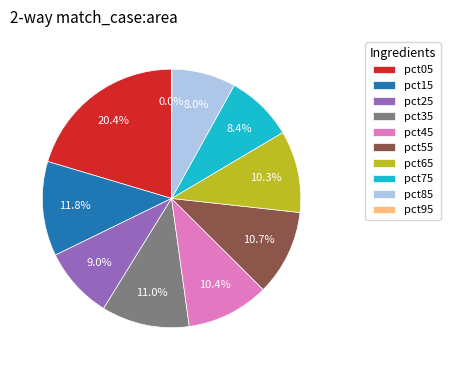

To the nearest percent, what portion does pct25 represent?

9%